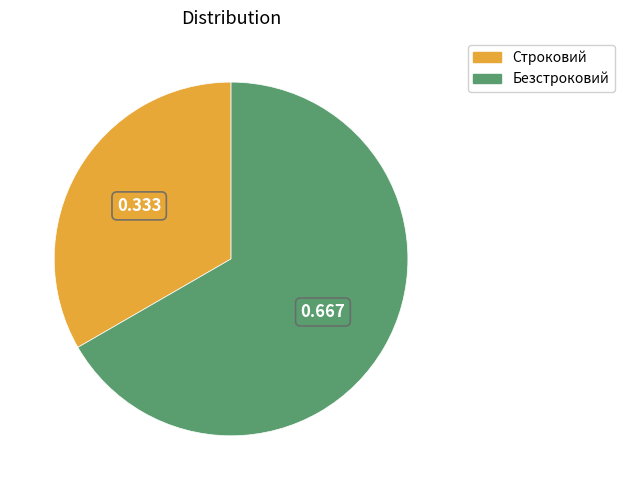

Which has a higher value, Безстроковий or Строковий?

Безстроковий